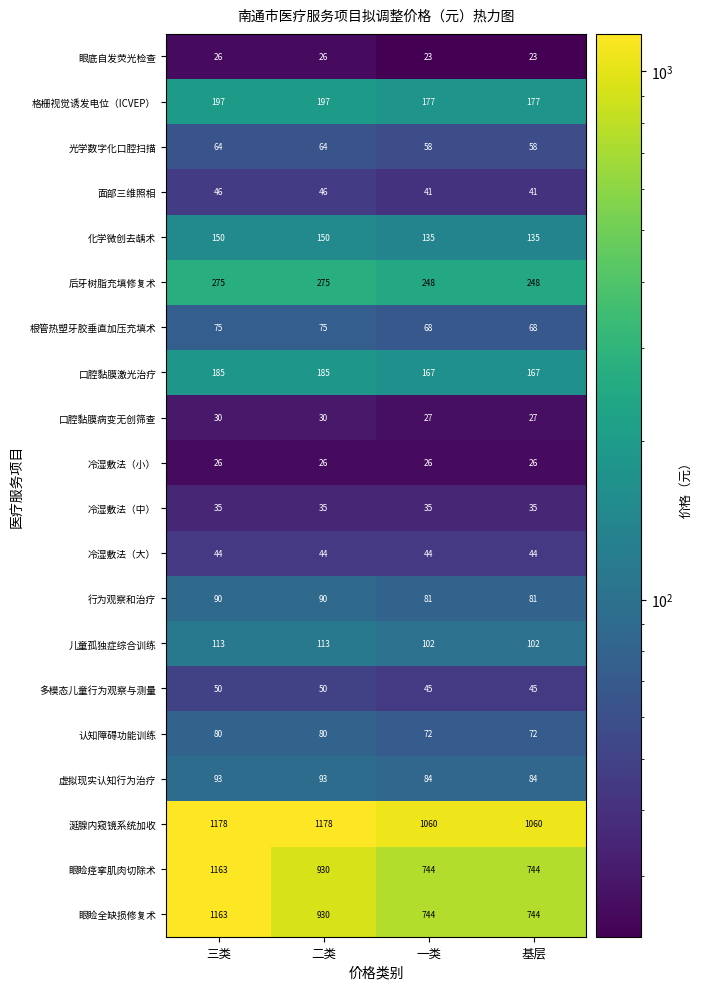

What is the highest value of the 后牙树脂充填修复术 series?

275